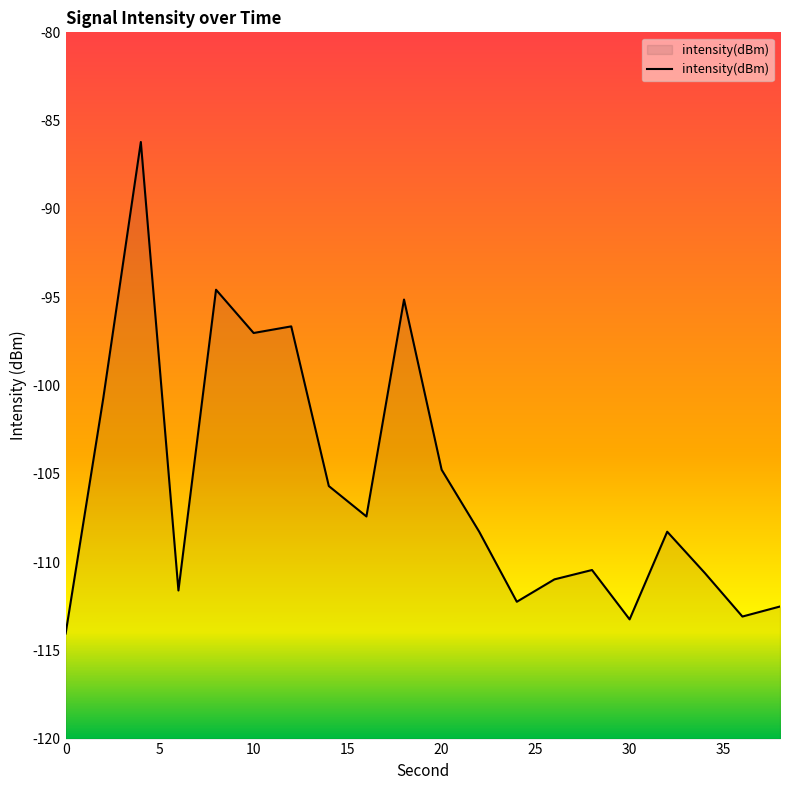

Reading left to right, transcribe all the data shown in this chart.

0=-114.0	2=-100.7	4=-86.2	6=-111.6	8=-94.6	10=-97.0	12=-96.7	14=-105.7	16=-107.4	18=-95.1	20=-104.8	22=-108.3	24=-112.3	26=-111.0	28=-110.5	30=-113.2	32=-108.3	34=-110.6	36=-113.1	38=-112.5